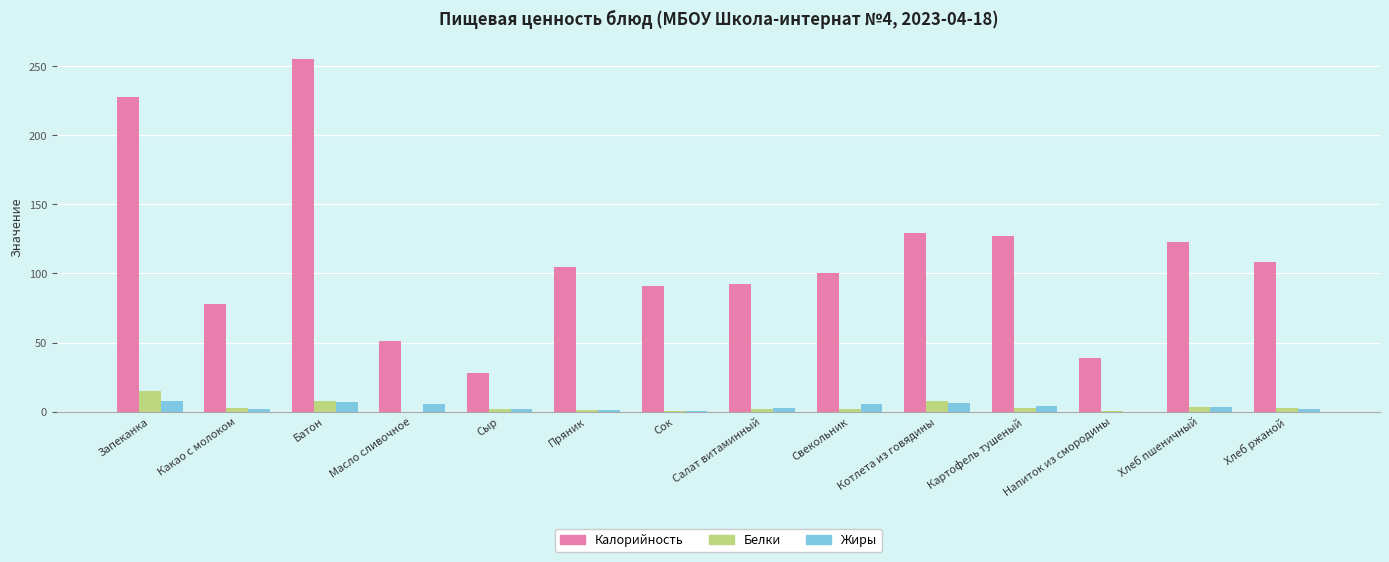

Is the value of Калорийность at Свекольник greater than the value of Жиры at Хлеб пшеничный?

Yes